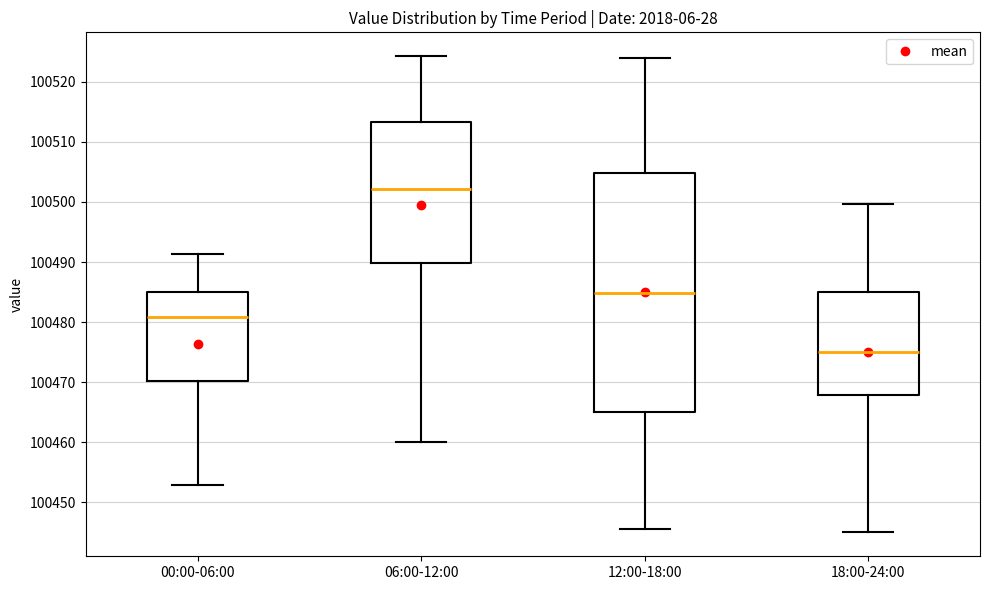

Which box is the tallest, from its lower edge to its upper edge?

12:00-18:00